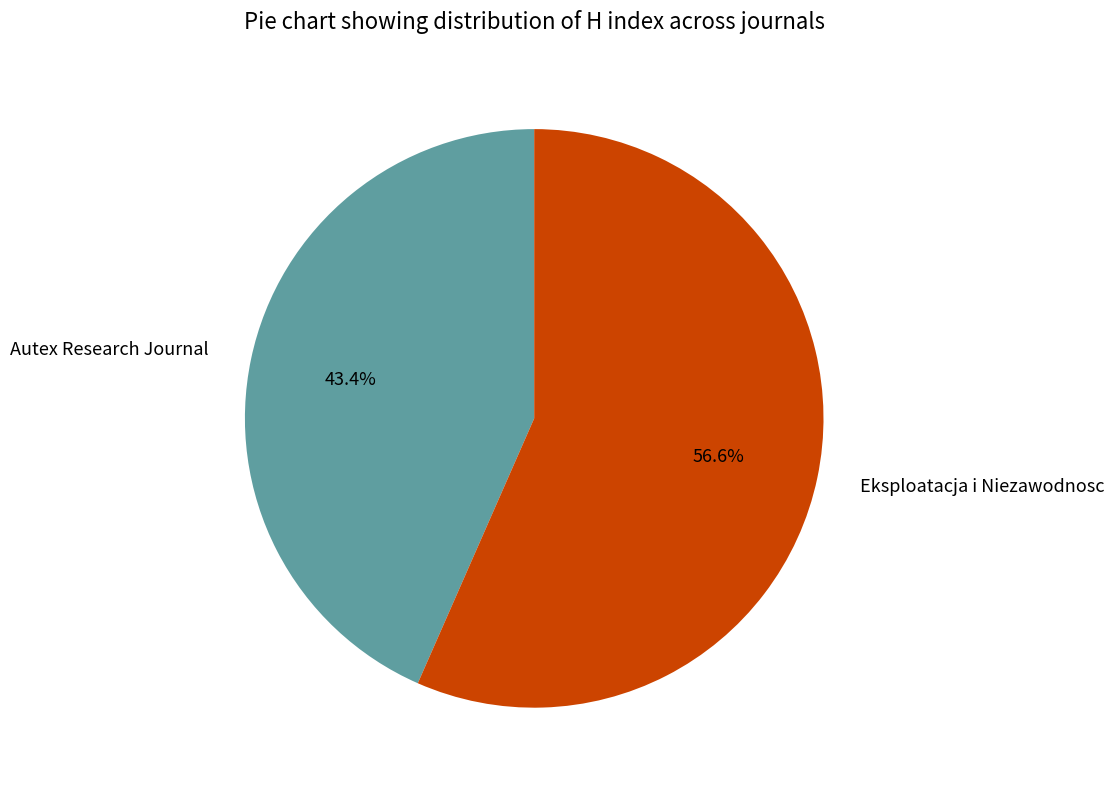

Which category has the biggest portion of the pie?

Eksploatacja i Niezawodnosc